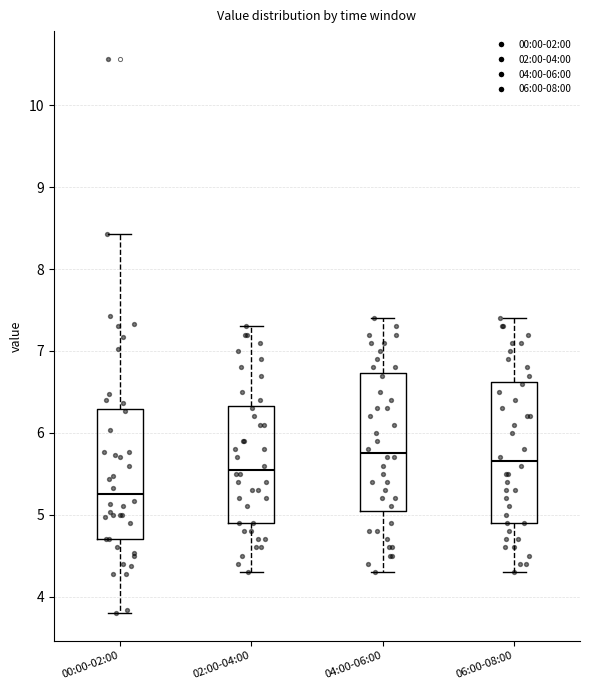

Reading left to right, read every box against the y-axis: the position of its median line, the range the box covers, and the ends of its whiskers. The values are not printed on the chart, so give them approximately, as read against the axis.

00:00-02:00: median 5.3, box 4.7 to 6.3, whiskers 3.8 to 8.4
02:00-04:00: median 5.6, box 4.9 to 6.3, whiskers 4.3 to 7.3
04:00-06:00: median 5.8, box 5.1 to 6.7, whiskers 4.3 to 7.4
06:00-08:00: median 5.7, box 4.9 to 6.6, whiskers 4.3 to 7.4